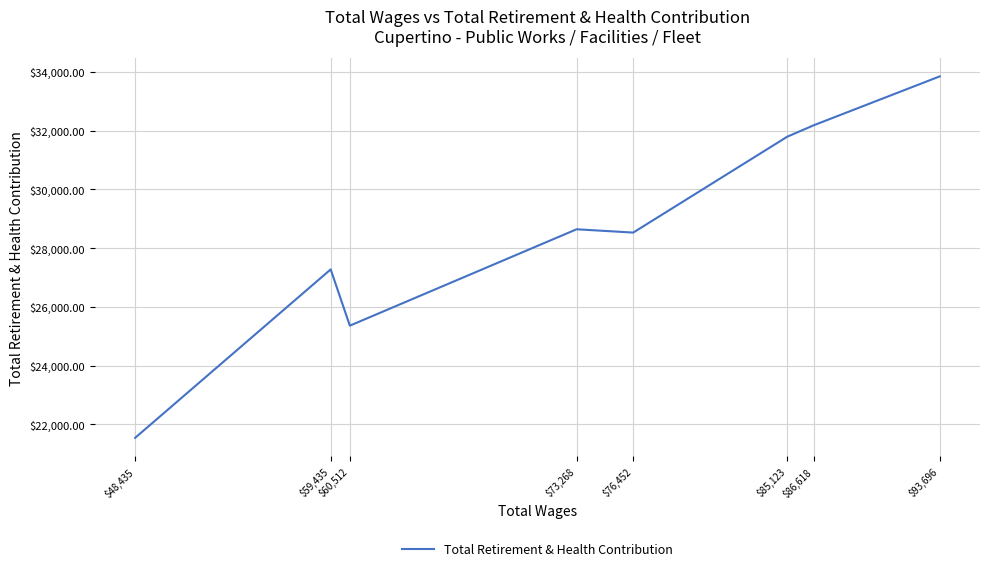

What is the sum of all values?

229169